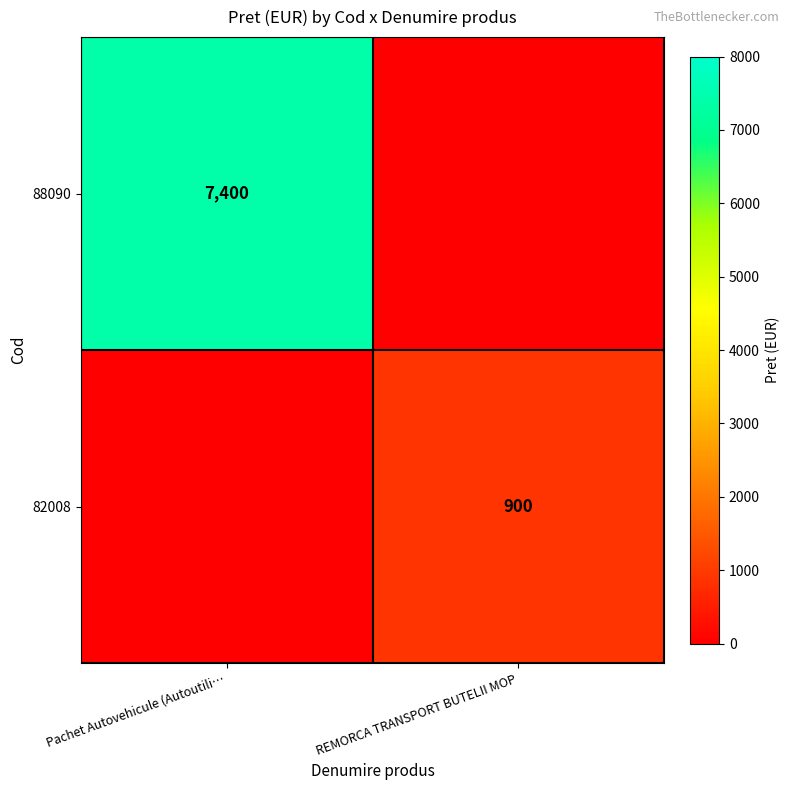

True or false: 82008 has a value of 900 at REMORCA TRANSPORT BUTELII MOP.

True